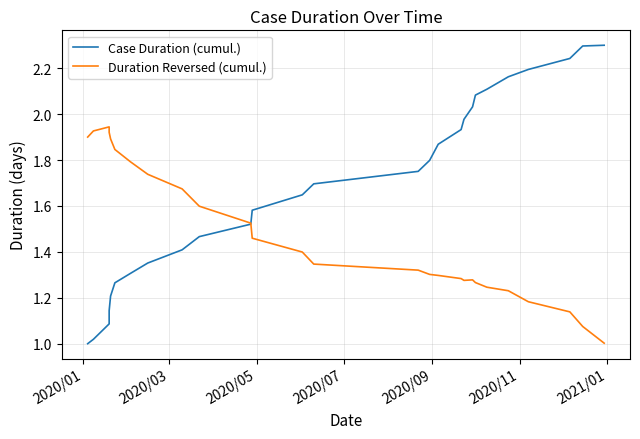

What are all the series names shown in the legend?

Case Duration (cumul.), Duration Reversed (cumul.)